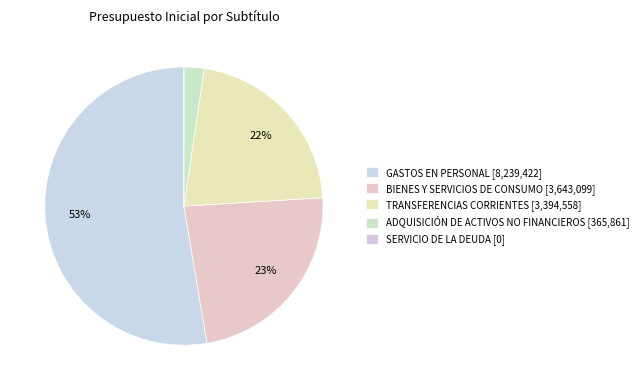

Which category has the biggest portion of the pie?

GASTOS EN PERSONAL